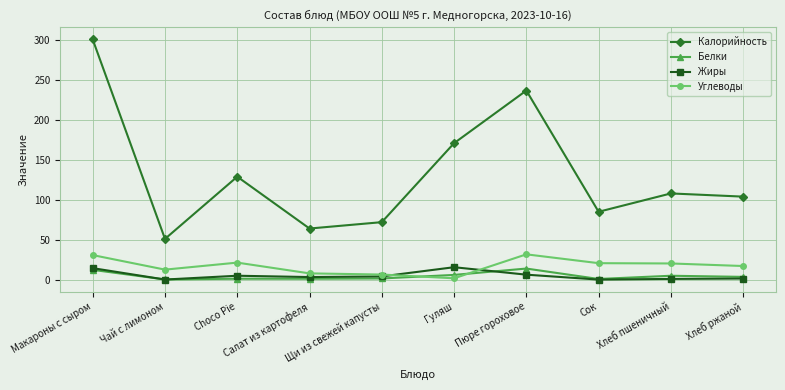

What is the average value of the Белки series?

4.5